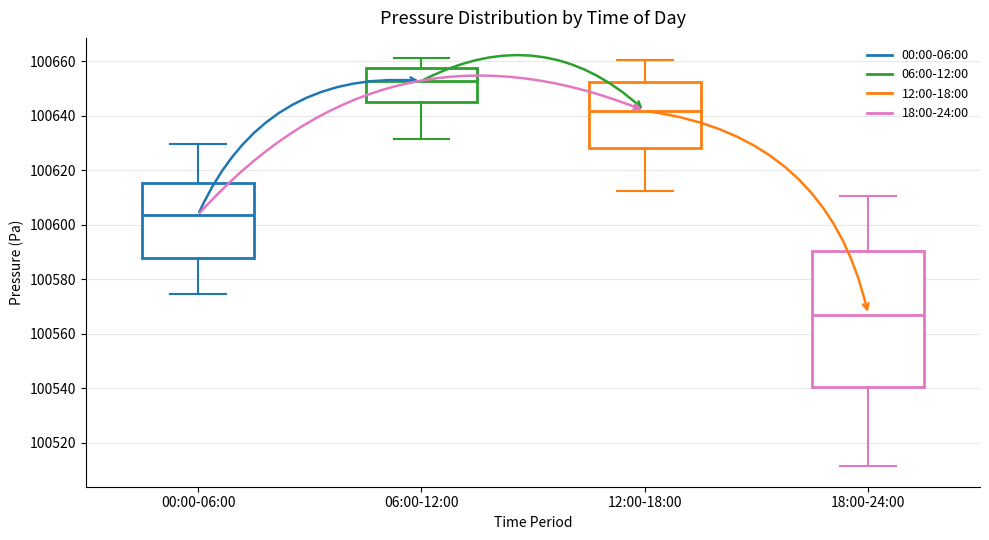

Reading left to right, transcribe this box plot: for each box, give where its median line is, the range the box spans, and where its two whiskers end, as read against the y-axis. The values are not printed on the chart, so give them approximately, as read against the axis.

00:00-06:00: median 100604, box 100588 to 100616, whiskers 100574 to 100630
06:00-12:00: median 100652, box 100646 to 100658, whiskers 100632 to 100662
12:00-18:00: median 100642, box 100628 to 100652, whiskers 100612 to 100660
18:00-24:00: median 100568, box 100540 to 100590, whiskers 100512 to 100610